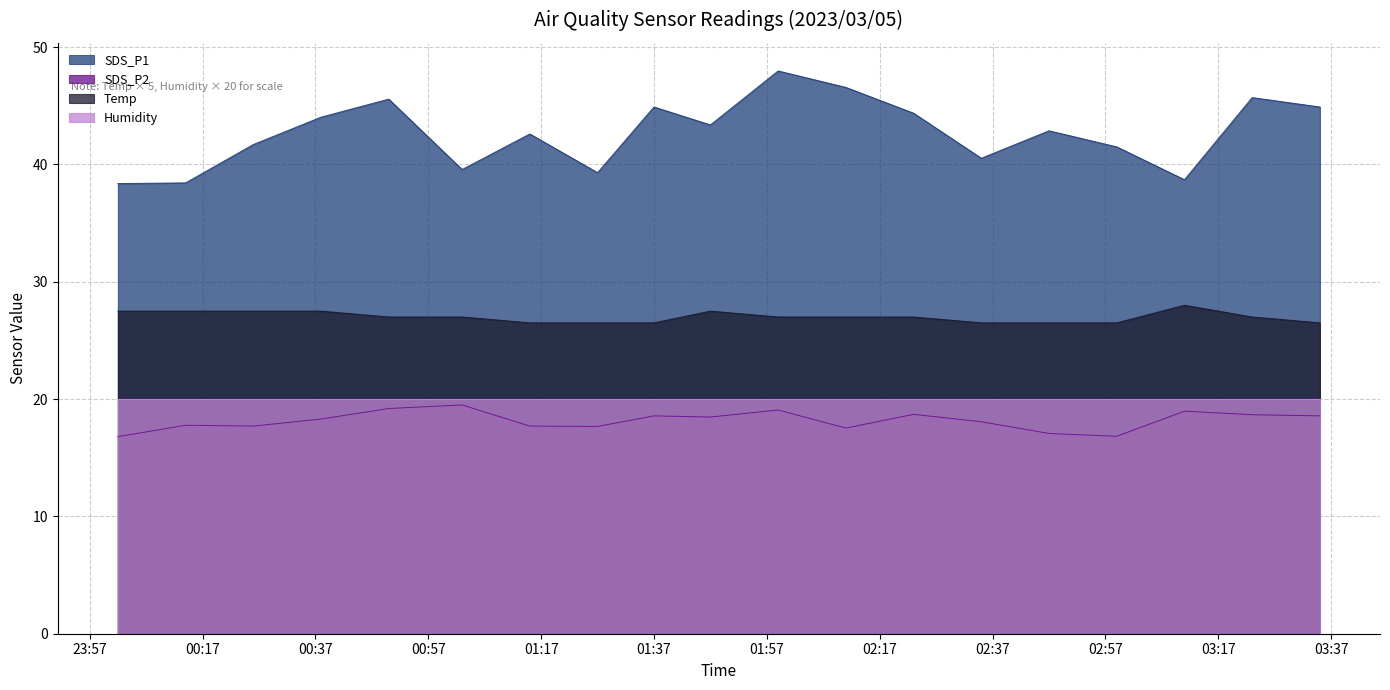

True or false: Temp and SDS_P1 cross at least once.

False